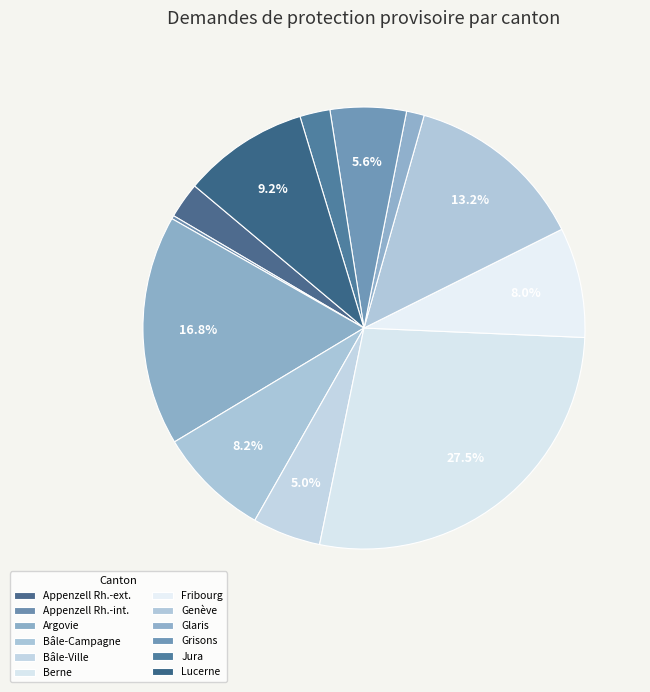

Combined, do Glaris and Berne account for over 50%?

No